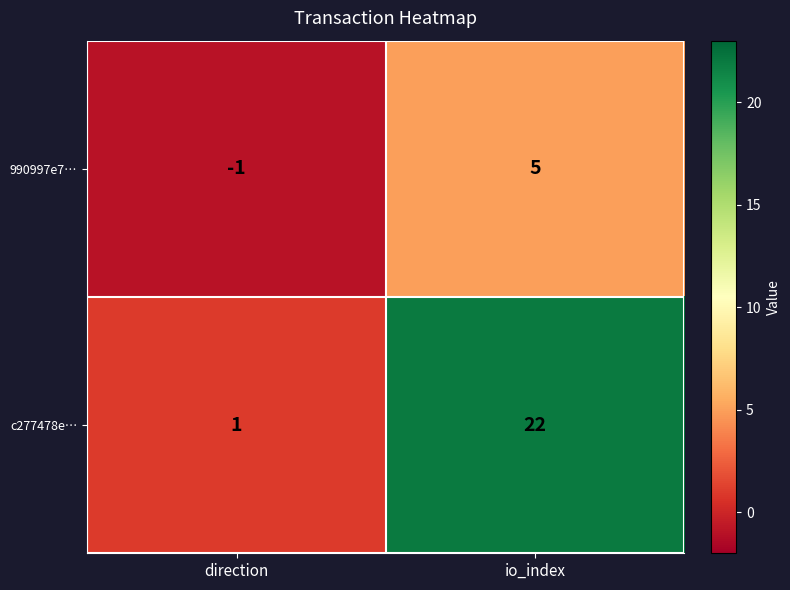

The 990997e7… series shows 3 at io_index. True or false?

False